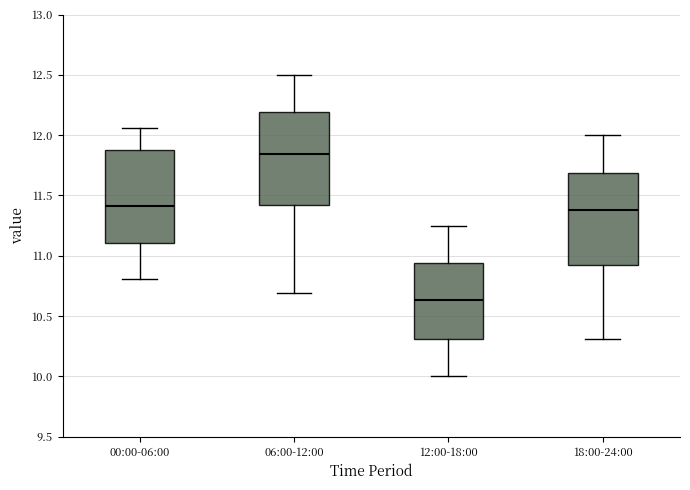

Reading left to right, transcribe this box plot: for each box, give where its median line is, the range the box spans, and where its two whiskers end, as read against the y-axis. The values are not printed on the chart, so give them approximately, as read against the axis.

00:00-06:00: median 11.40, box 11.10 to 11.90, whiskers 10.80 to 12.05
06:00-12:00: median 11.85, box 11.45 to 12.20, whiskers 10.70 to 12.50
12:00-18:00: median 10.65, box 10.30 to 10.95, whiskers 10.00 to 11.25
18:00-24:00: median 11.40, box 10.95 to 11.70, whiskers 10.30 to 12.00